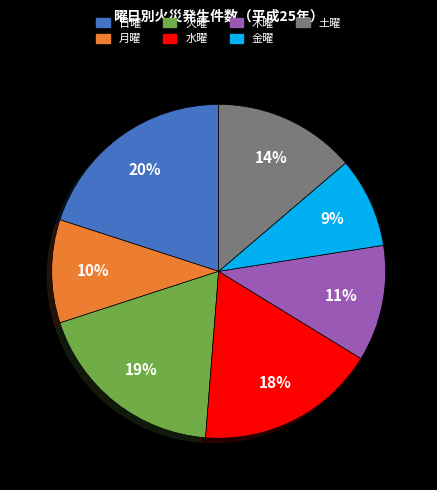

To the nearest percent, what is the combined percentage of 月曜 and 火曜?

29%